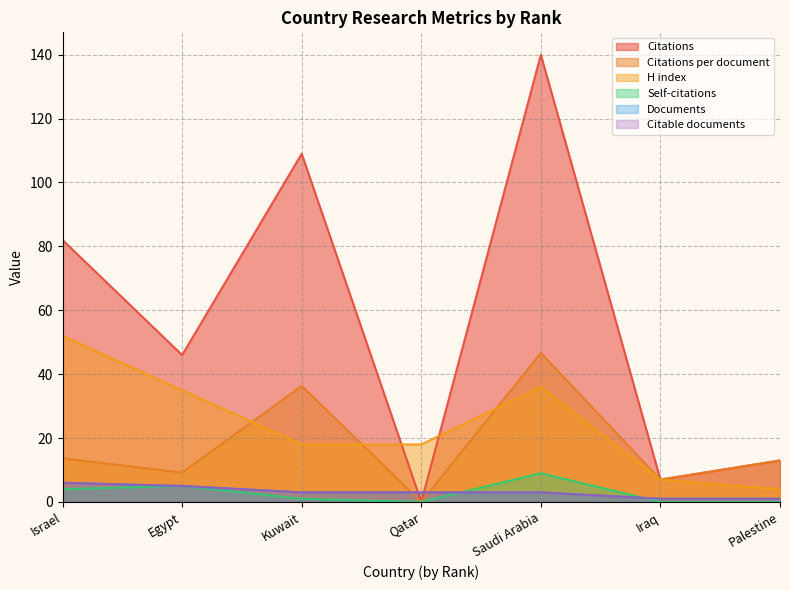

Which series has the widest spread of values?

Citations